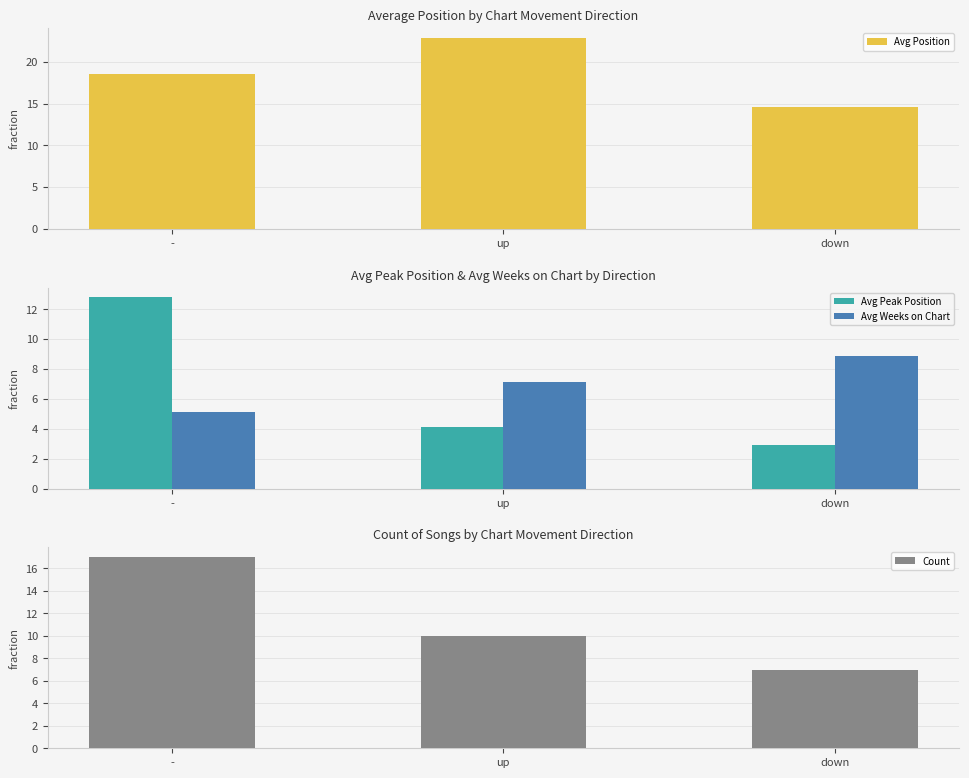

The value of Avg Position at - is 25.7. True or false?

False